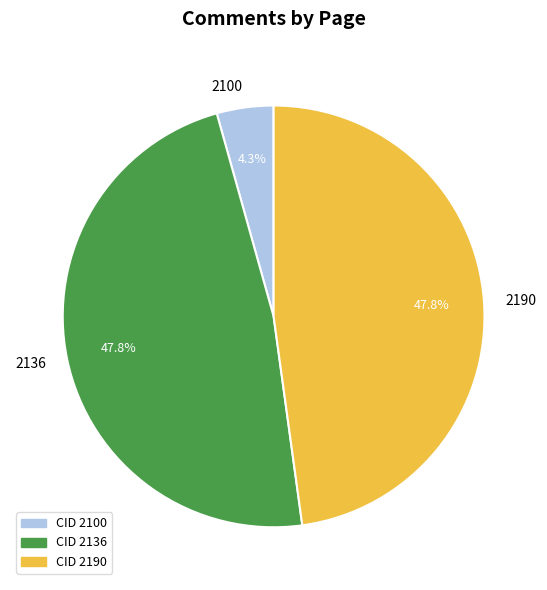

Is there a majority slice in this chart?

No